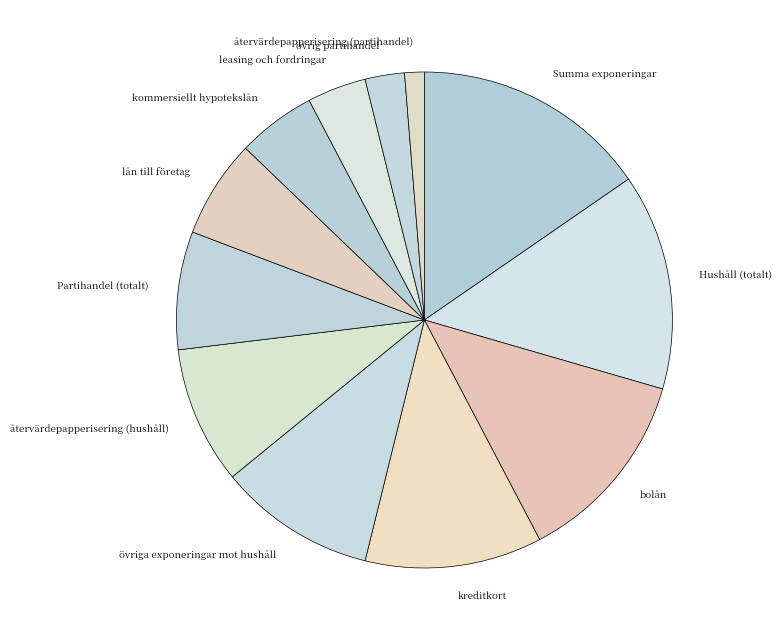

What is the largest slice in the pie chart?

Summa exponeringar